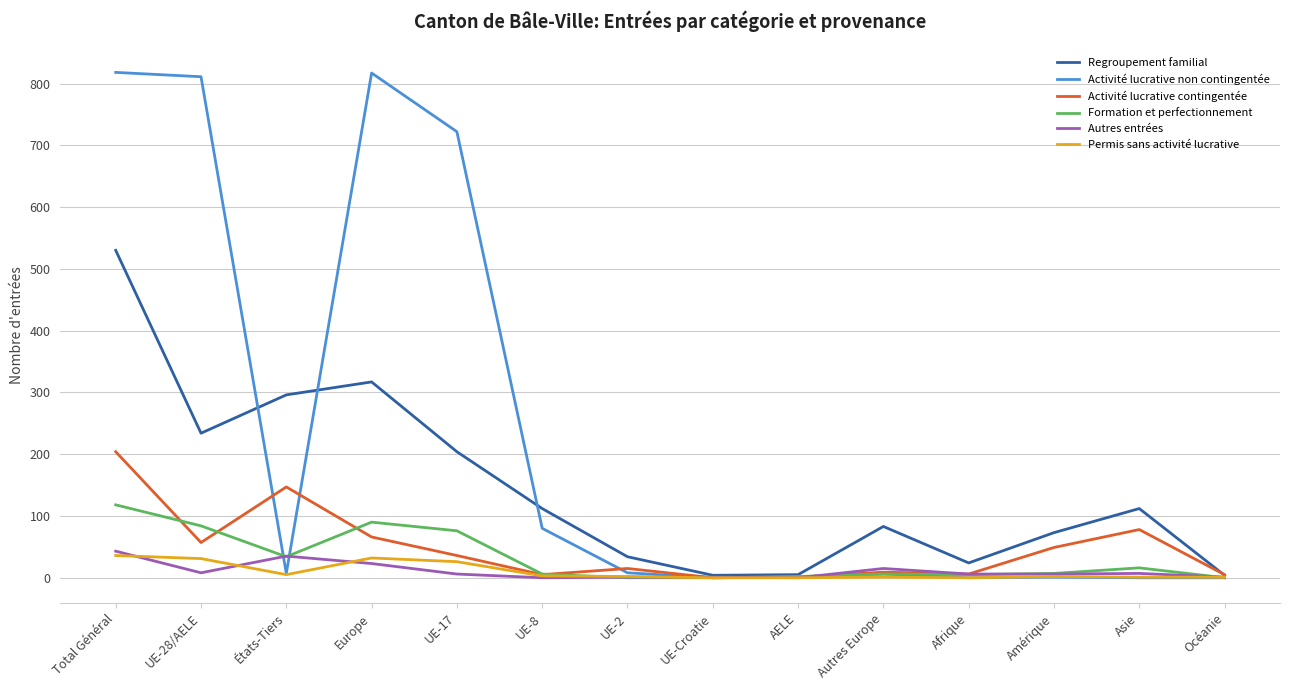

Is it true that Formation et perfectionnement equals 0 at UE-Croatie?

True